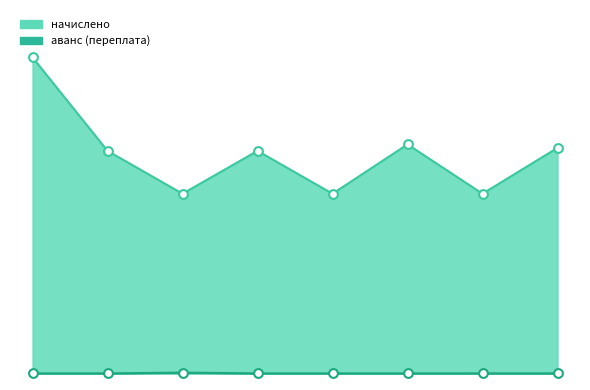

At how many categories does at least one series exceed 1217?

1